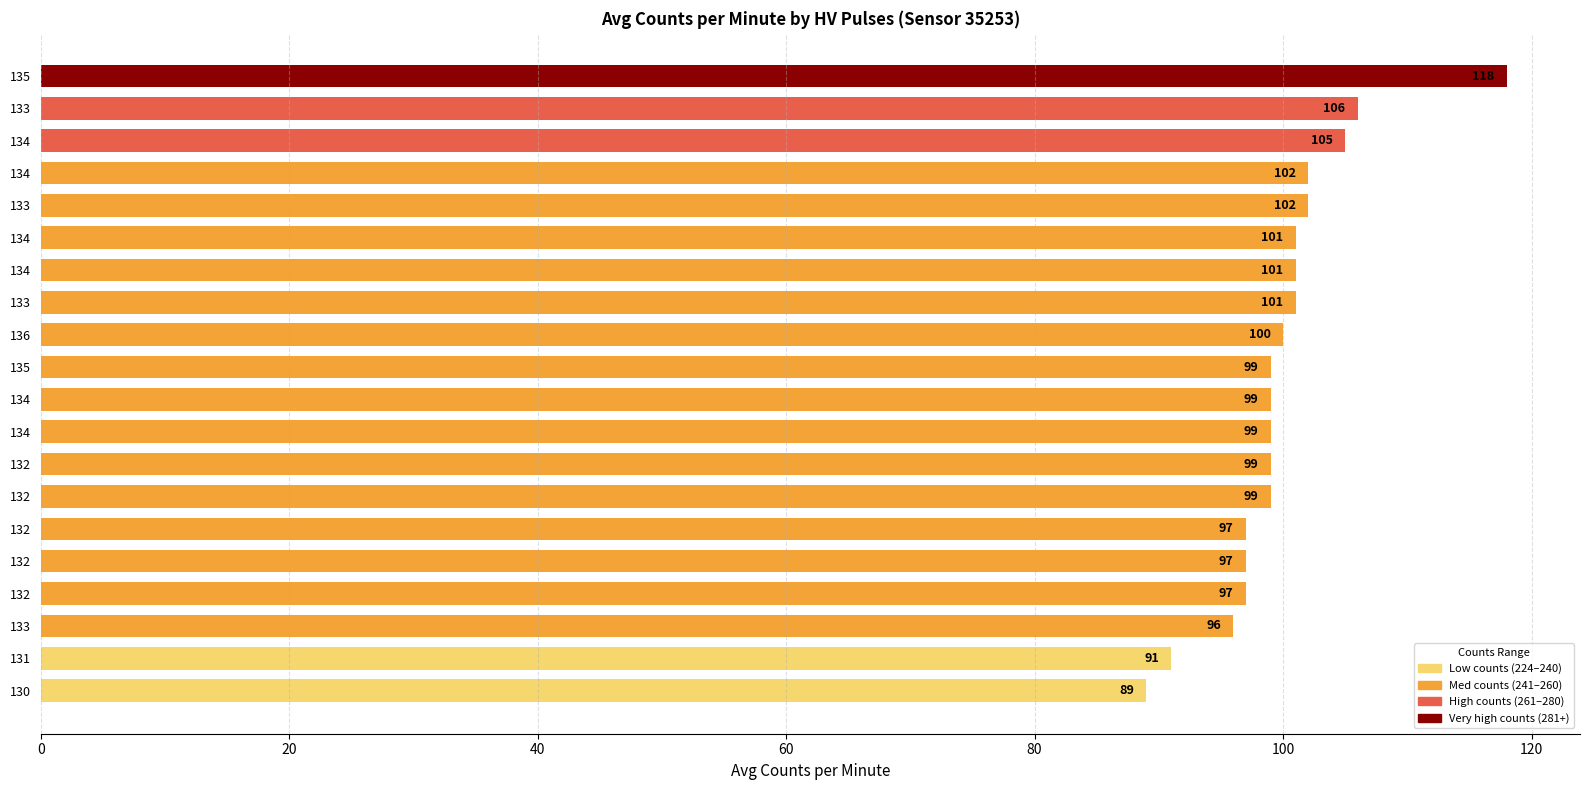

How many bars are there in total?

20